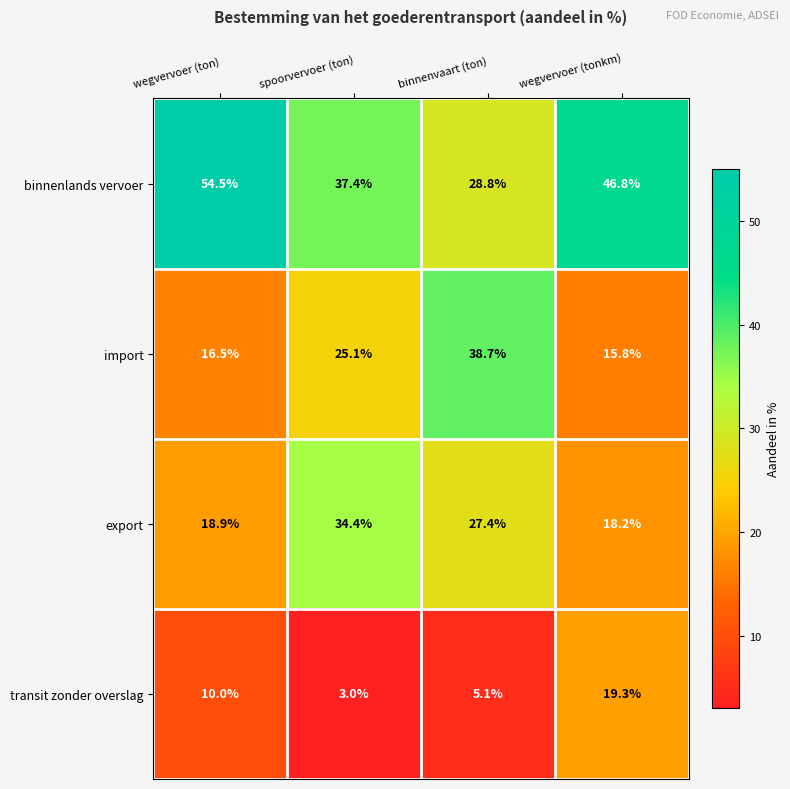

The value of binnenlands vervoer at binnenvaart (ton) is 15.1. True or false?

False